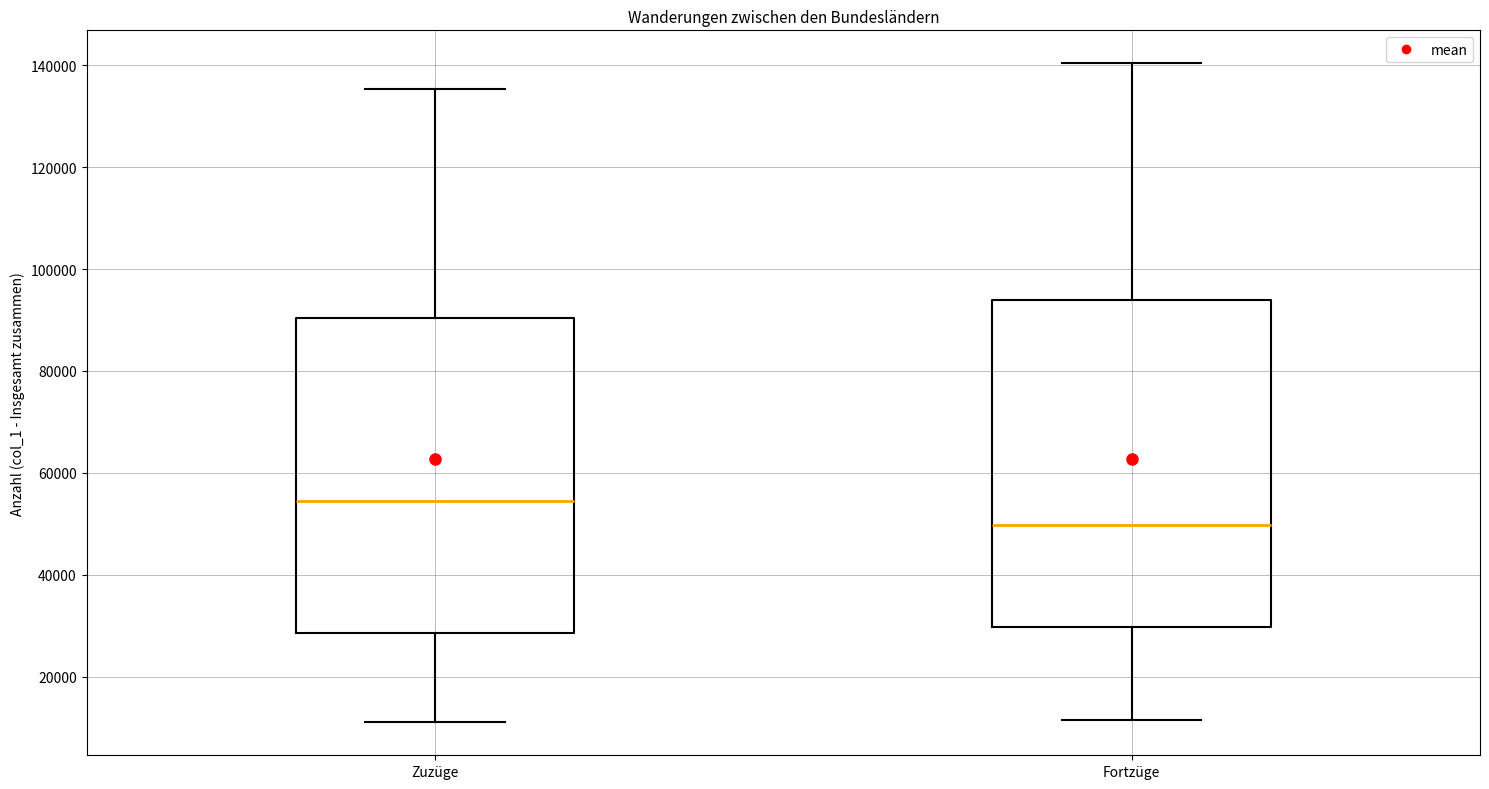

Reading left to right, read every box against the y-axis: the position of its median line, the range the box covers, and the ends of its whiskers. The values are not printed on the chart, so give them approximately, as read against the axis.

Zuzüge: median 54000, box 28000 to 90000, whiskers 12000 to 136000
Fortzüge: median 50000, box 30000 to 94000, whiskers 12000 to 140000